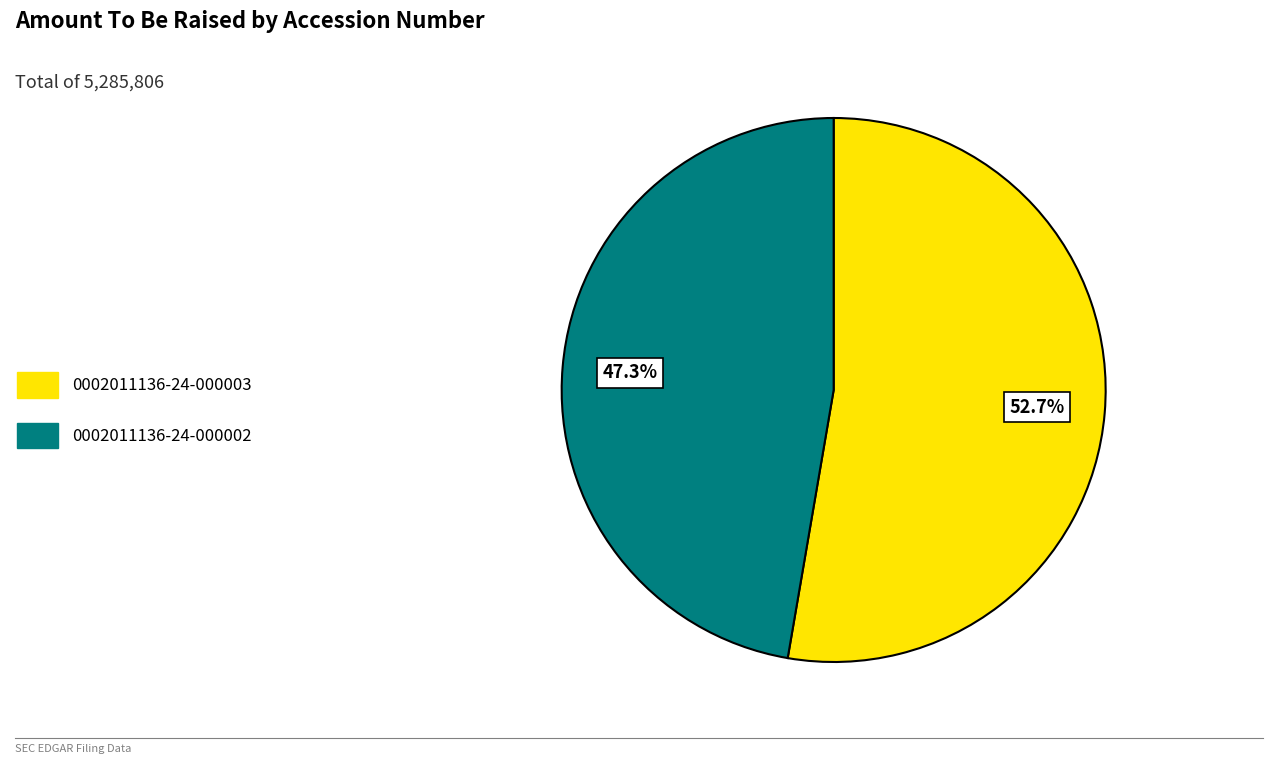

What is the majority slice?

0002011136-24-000003